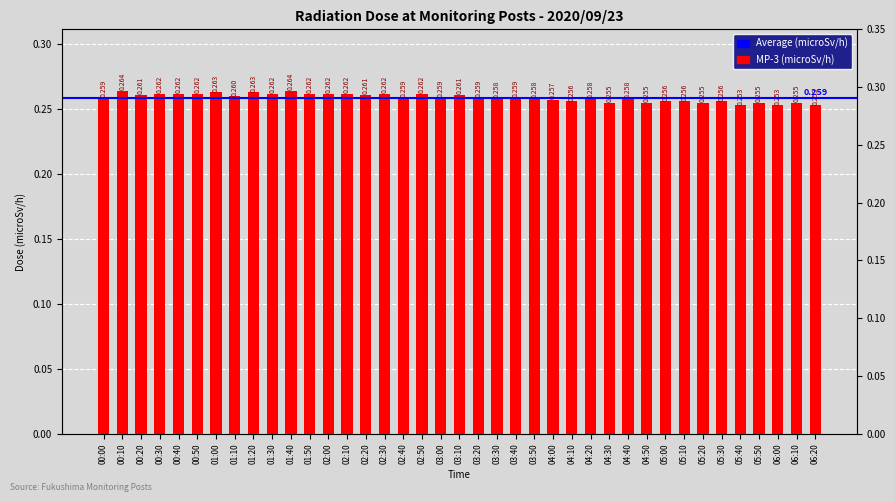

Is it true that the value at 03:50 is 0.3?

False